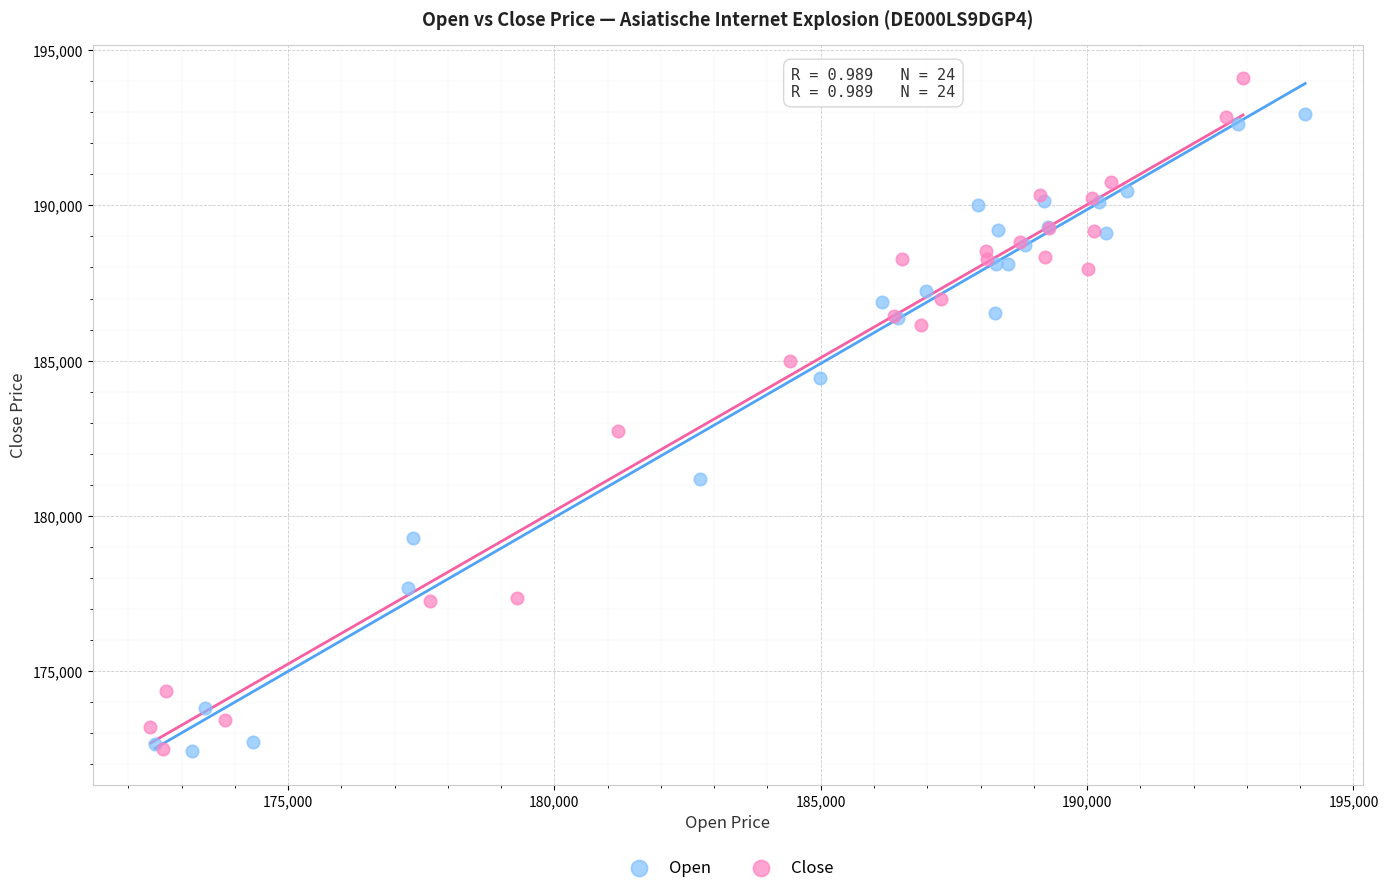

Which series has the widest spread of Y values?

Close